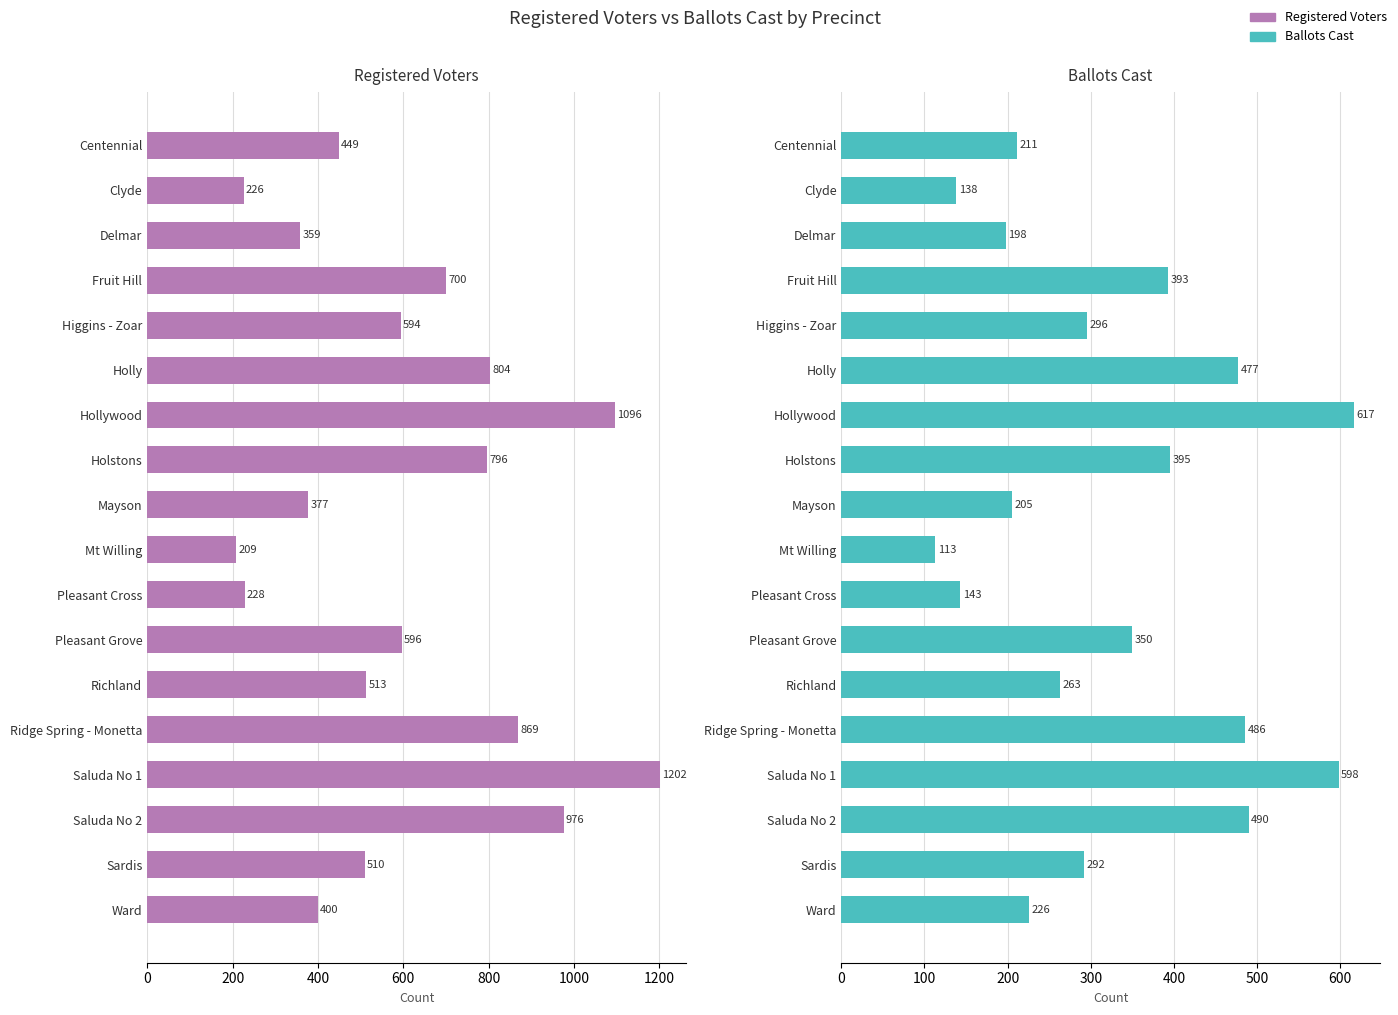

How many bars are there in total?

36